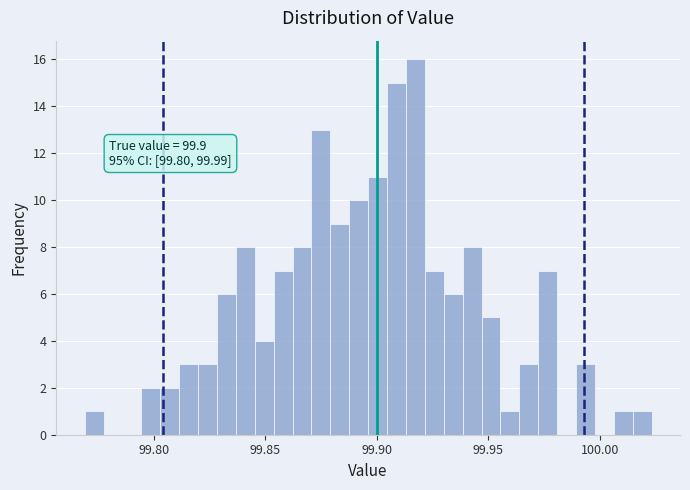

Read against the x-axis, roughly where is the centre of the tallest bar?

99.915